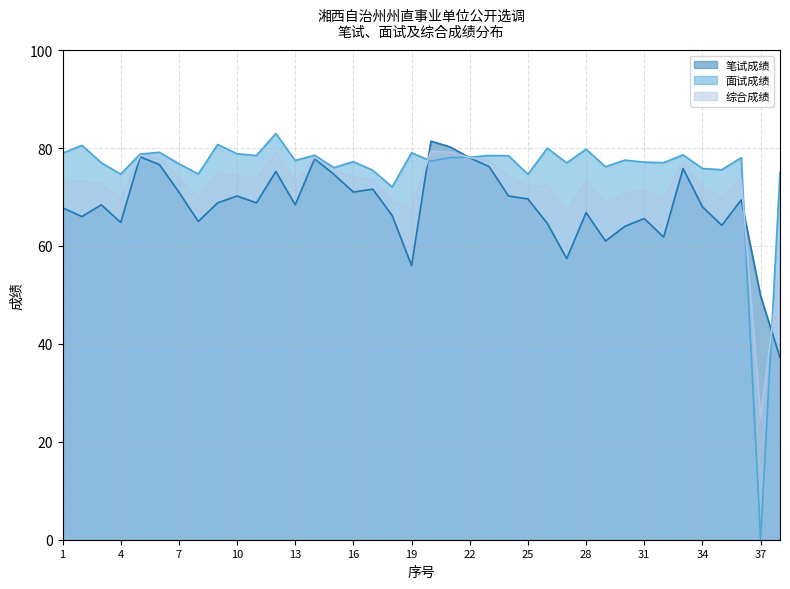

What is the difference between the maximum and second lowest values in the 面试成绩 series?

10.9